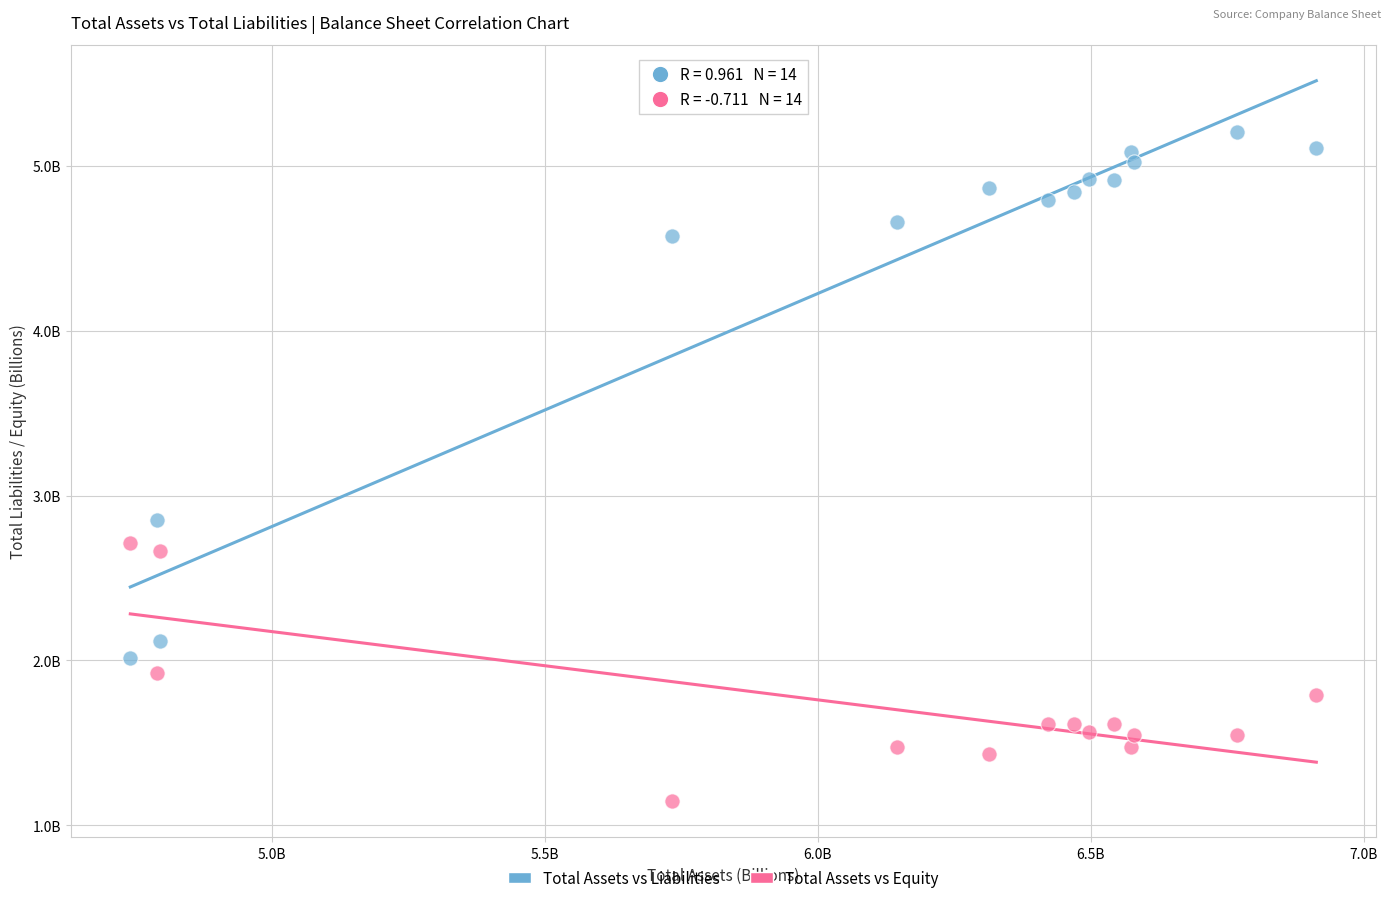

Which series has the widest spread of Y values?

Total Assets vs Liabilities